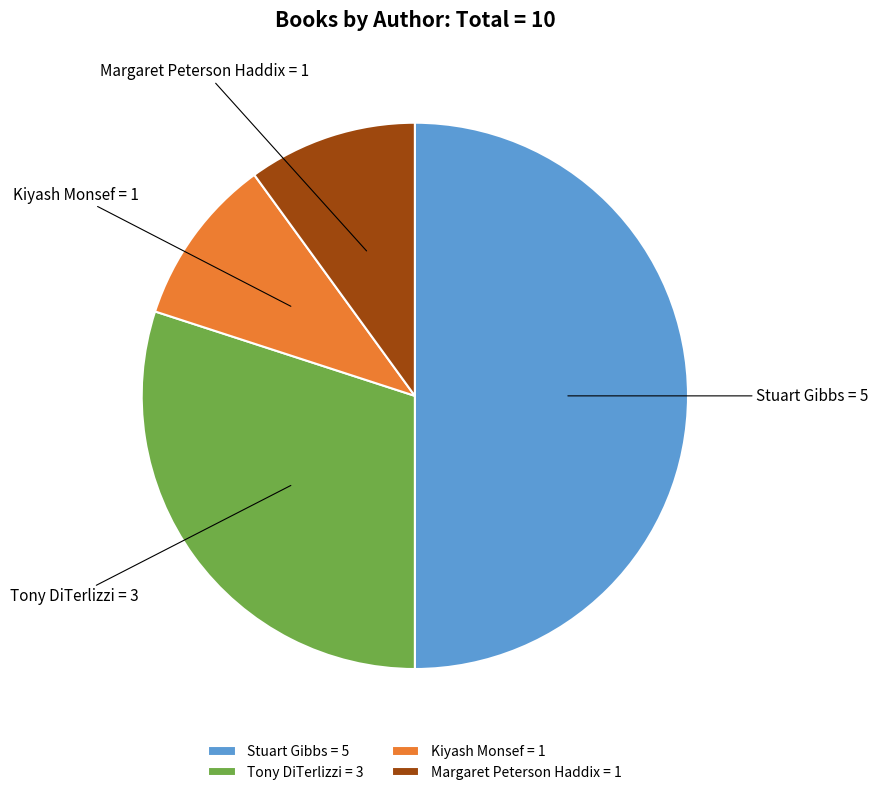

The Margaret Peterson Haddix = 1 slice represents 10% of the pie. True or false?

True